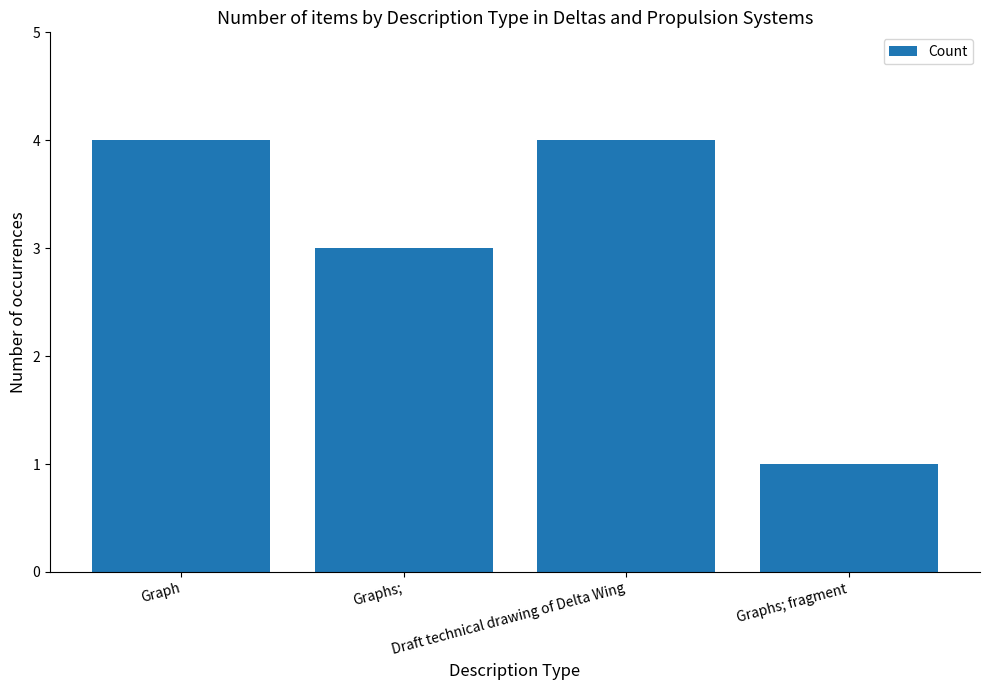

How many data points does each series have?

4